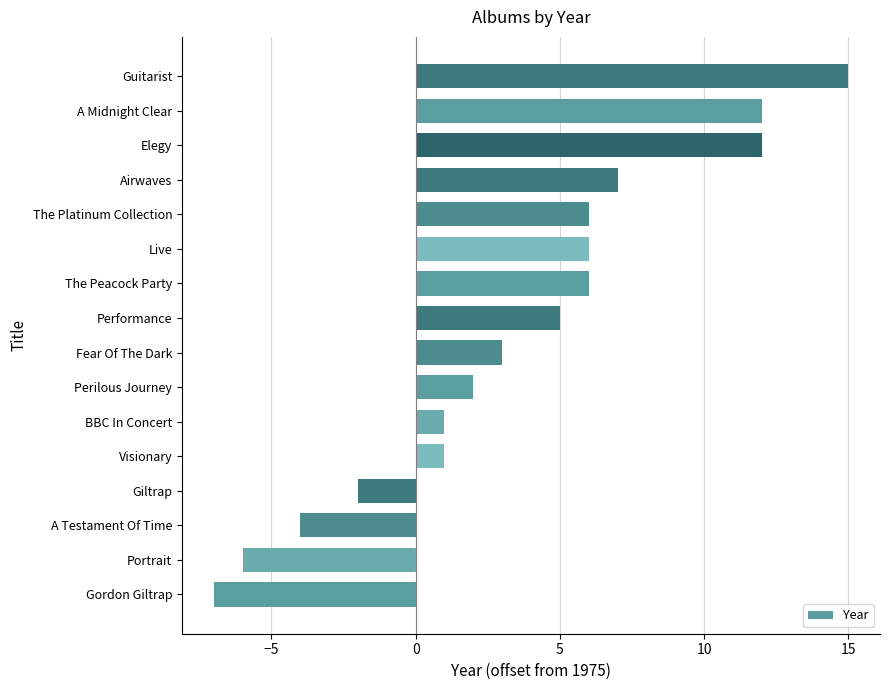

Between Airwaves and BBC In Concert, which is larger?

Airwaves